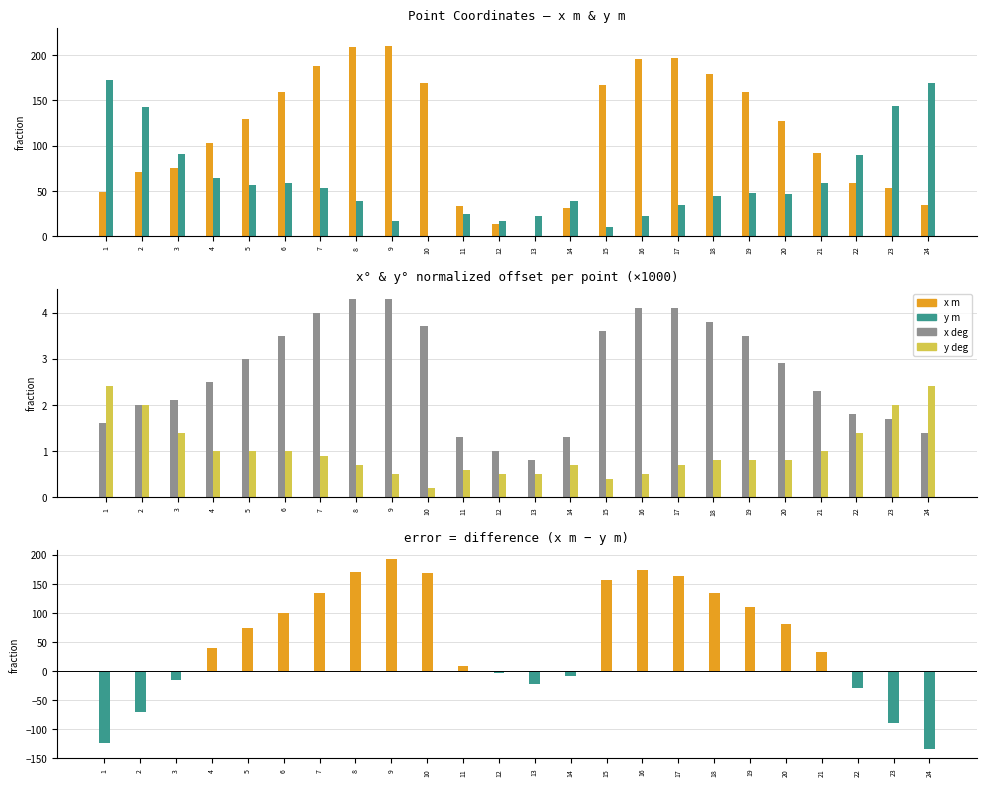

Are the bars horizontal?

No